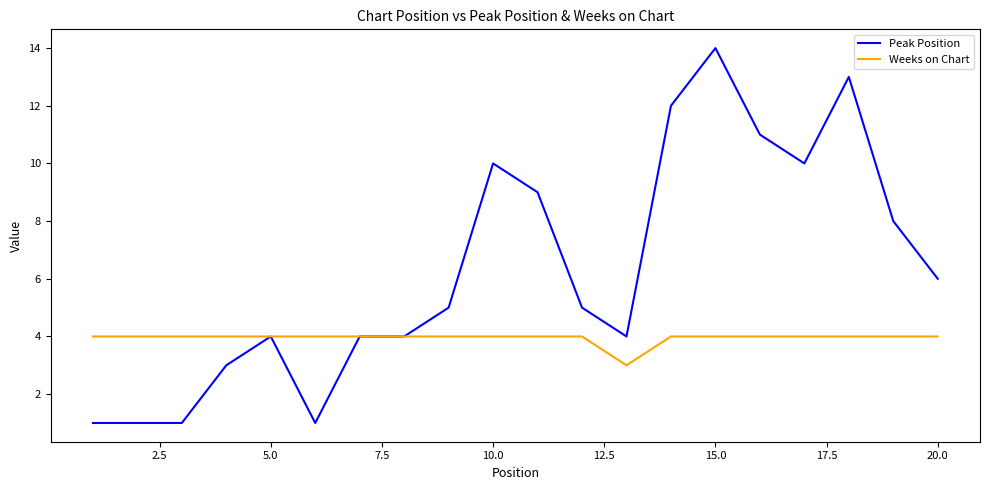

Which series has the largest range (max minus min)?

Peak Position